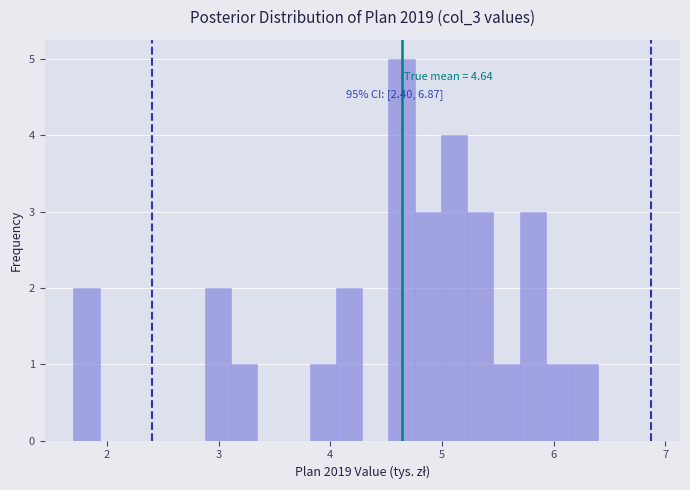

Read against the x-axis, roughly where is the centre of the tallest bar?

4.6